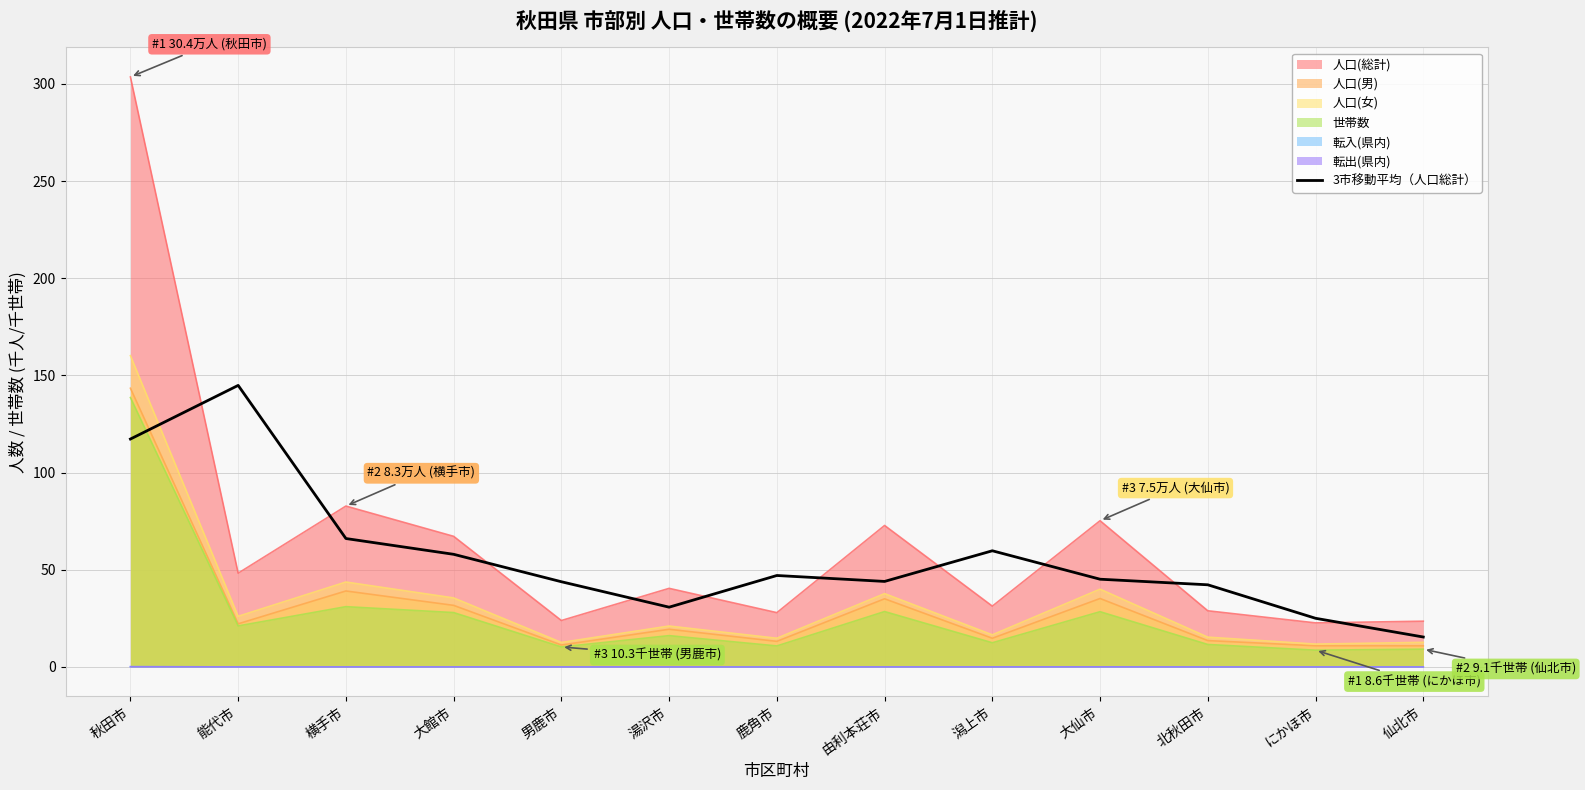

What is the label of the 4th point from the left?

大館市